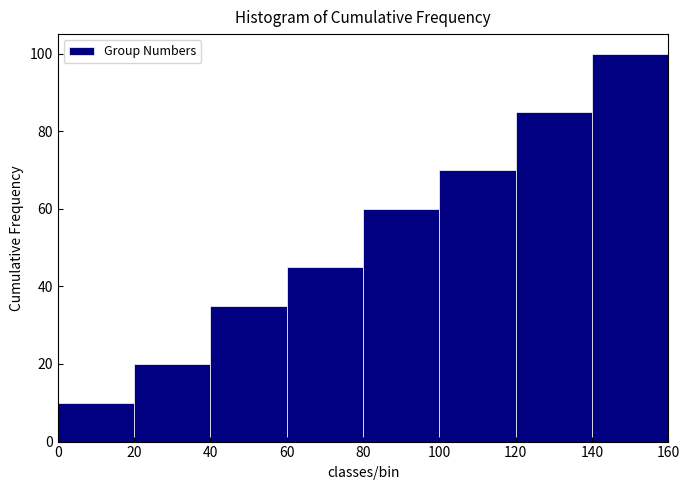

Reading left to right, transcribe this chart: for each bar, give the range it covers on the x-axis and its height. The values are not printed on the chart, so give them approximately, as read against the axis.

0 to 20: 10
20 to 40: 20
40 to 60: 36
60 to 80: 46
80 to 100: 60
100 to 120: 70
120 to 140: 86
140 to 160: 100